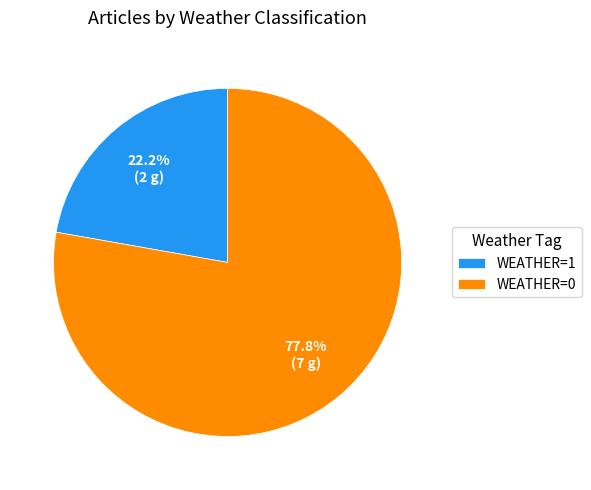

Is there any slice that represents more than half of the pie?

Yes